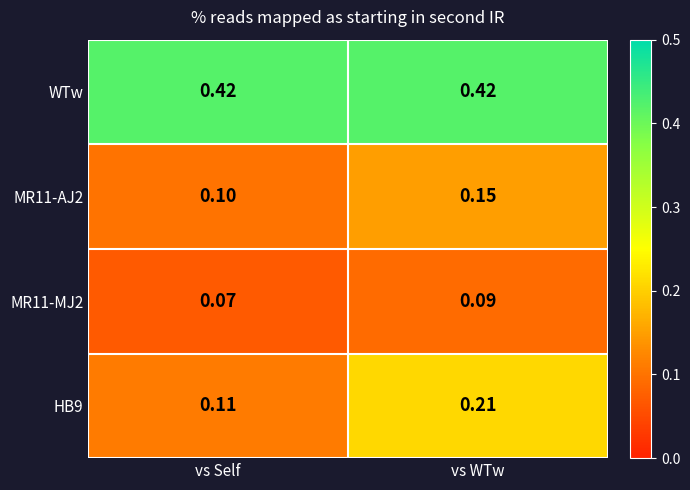

Which category has the highest value in the MR11-AJ2 series?

vs WTw